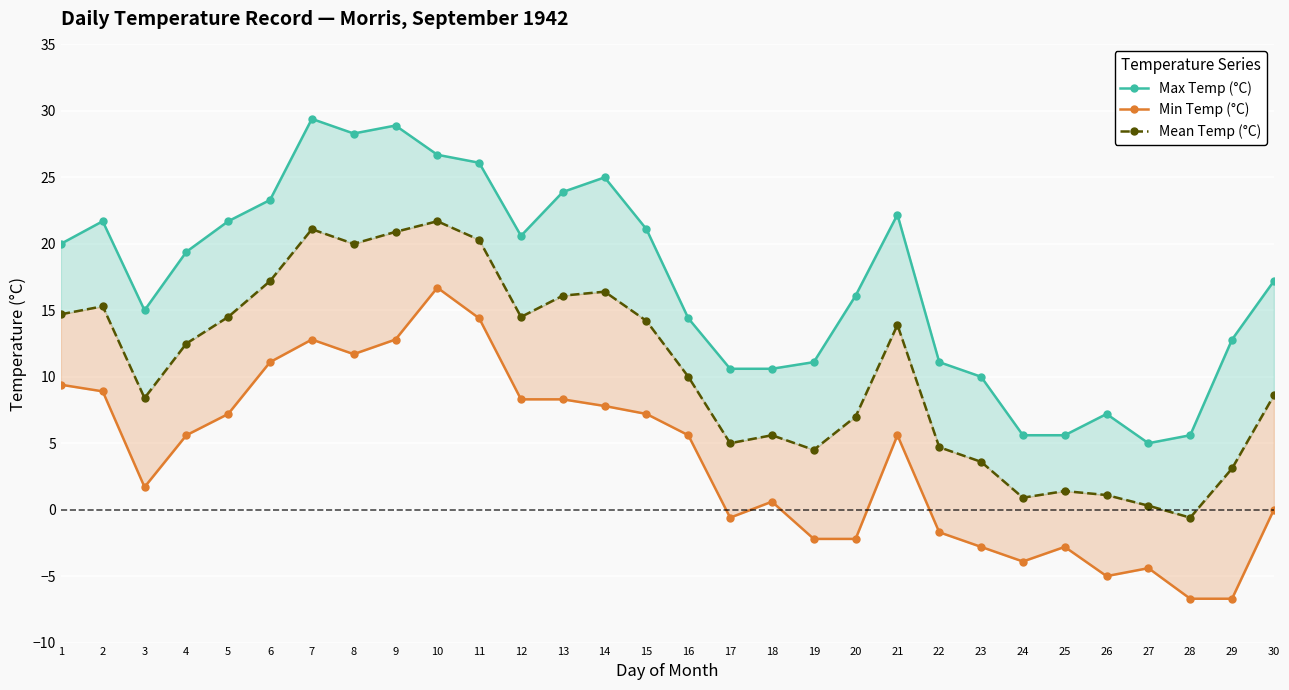

True or false: Min Temp (°C) and Max Temp (°C) cross at least once.

False